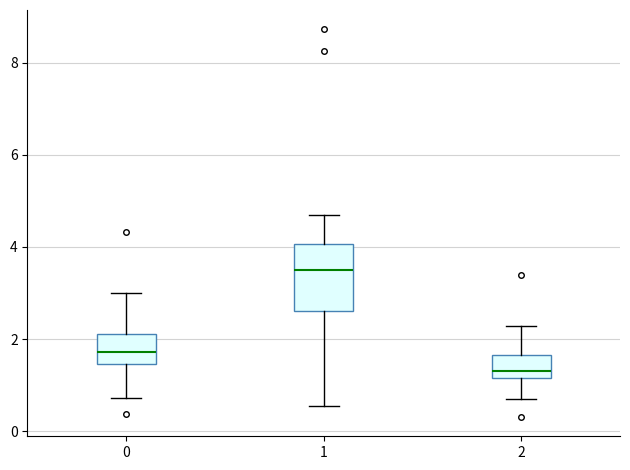

Reading left to right, read every box against the y-axis: the position of its median line, the range the box covers, and the ends of its whiskers. The values are not printed on the chart, so give them approximately, as read against the axis.

0: median 1.8, box 1.4 to 2.2, whiskers 0.8 to 3.0
1: median 3.6, box 2.6 to 4.0, whiskers 0.6 to 4.6
2: median 1.2 (just above the box's lower edge), box 1.2 to 1.6, whiskers 0.8 to 2.2